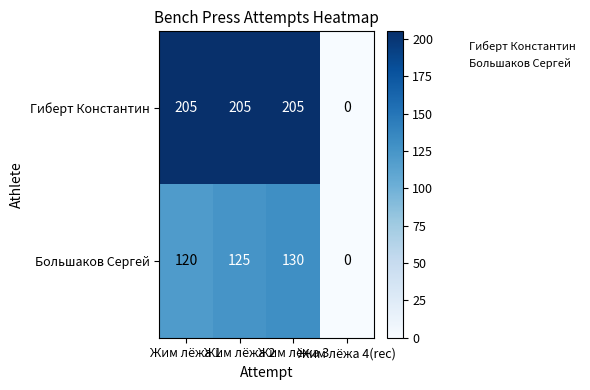

What is the sum of all Гиберт Константин values?

615